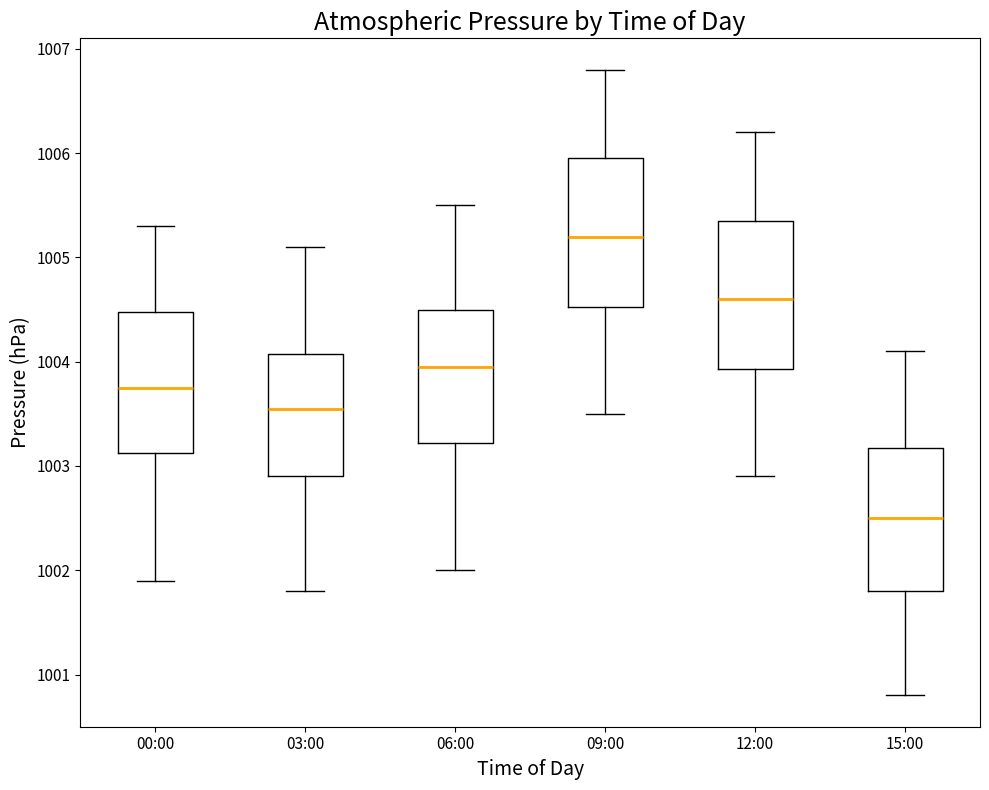

Which box's median line is the highest?

09:00